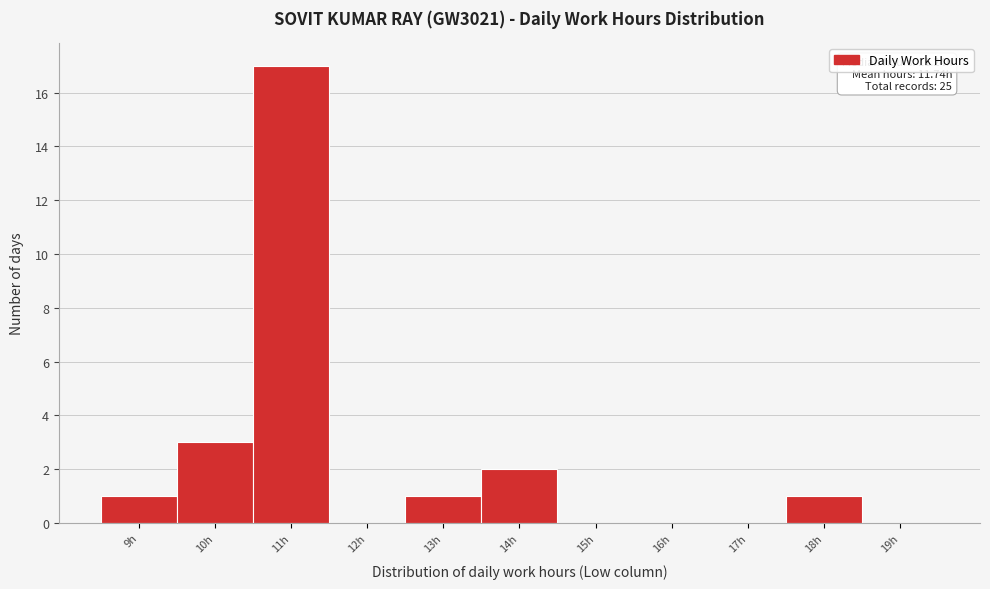

Reading left to right, what are all the values shown in this chart?

9h=1	10h=3	11h=17	12h=0	13h=1	14h=2	15h=0	16h=0	17h=0	18h=1	19h=0